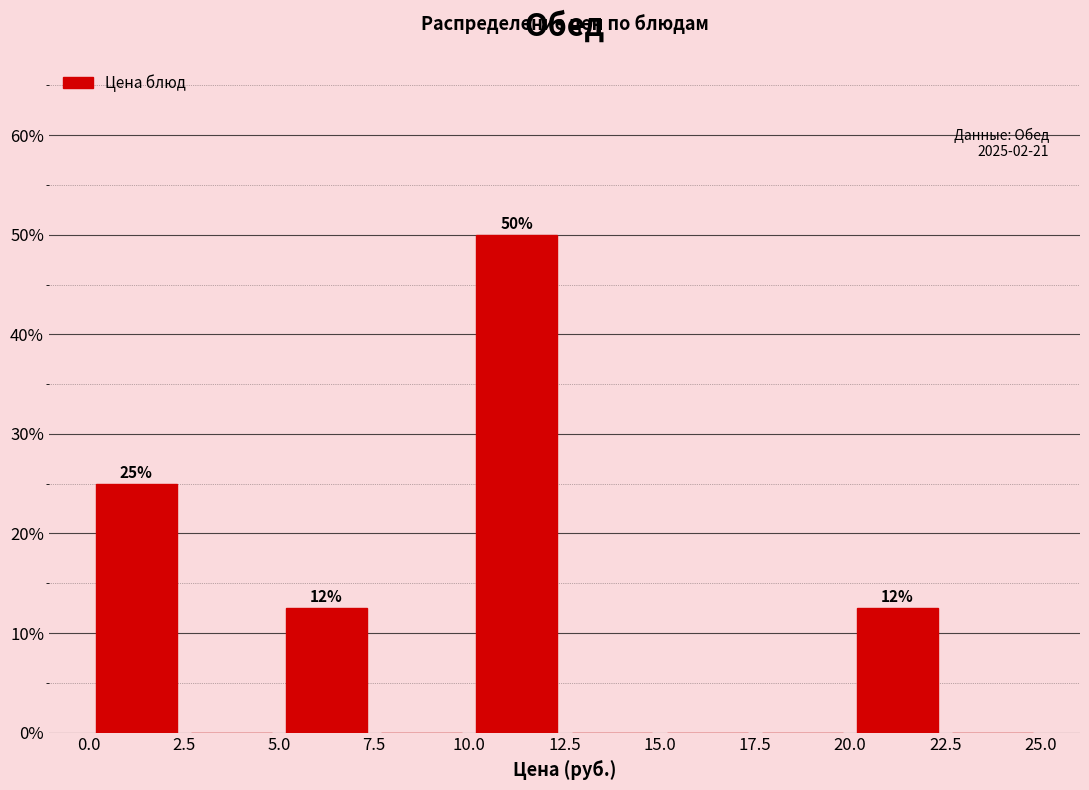

Which range on the x-axis has the tallest bar?

10.0 to 12.5